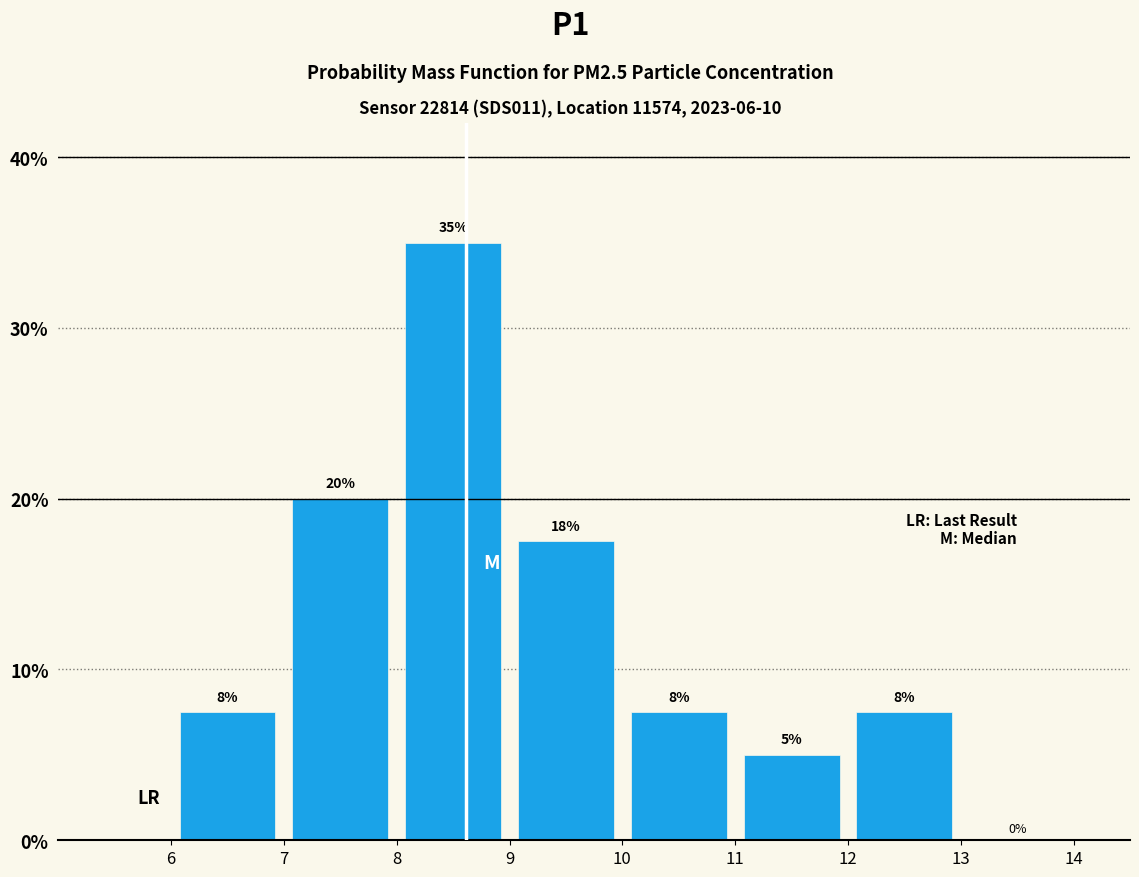

Which range on the x-axis has the tallest bar?

8 to 9